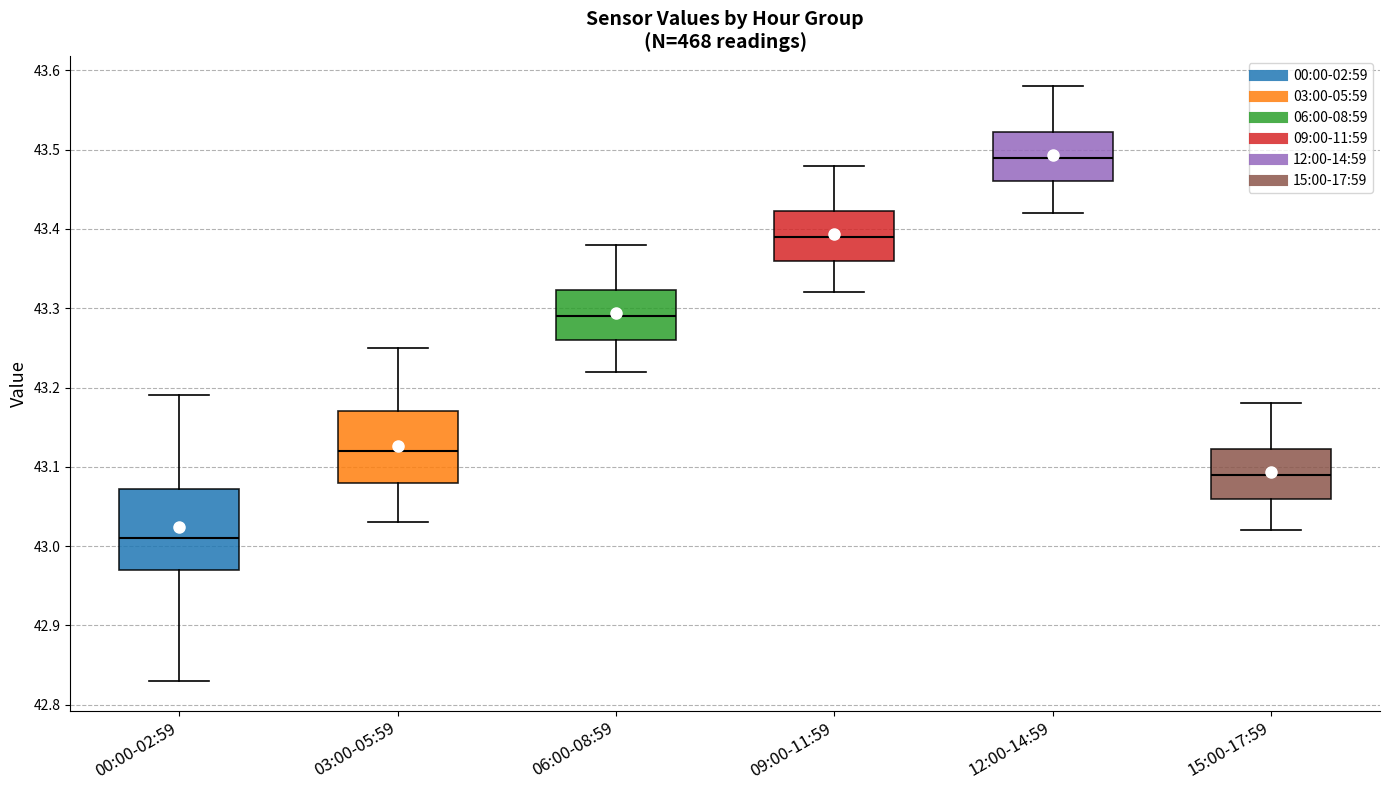

Which box's median line is the lowest?

00:00-02:59